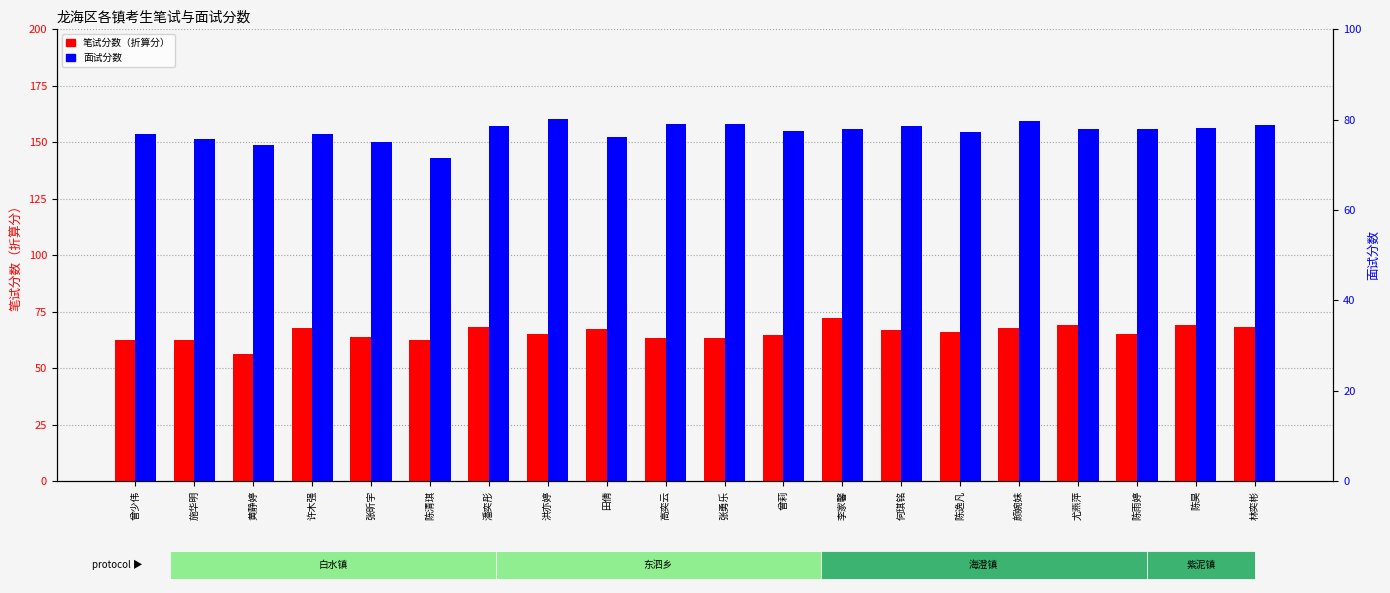

Reading left to right, transcribe all the data shown in this chart.

笔试分数（折算分）: 62.5	62.5	56.4	67.8	63.9	62.2	68.2	65.1	67.5	63.5	63.3	64.8	72.4	66.9	66.0	68.0	69.0	65.2	68.9	68.2
面试分数: 76.9	75.7	74.4	76.7	75.1	71.5	78.7	80.2	76.2	79.1	79.0	77.5	78.0	78.6	77.4	79.7	77.9	77.9	78.2	78.7